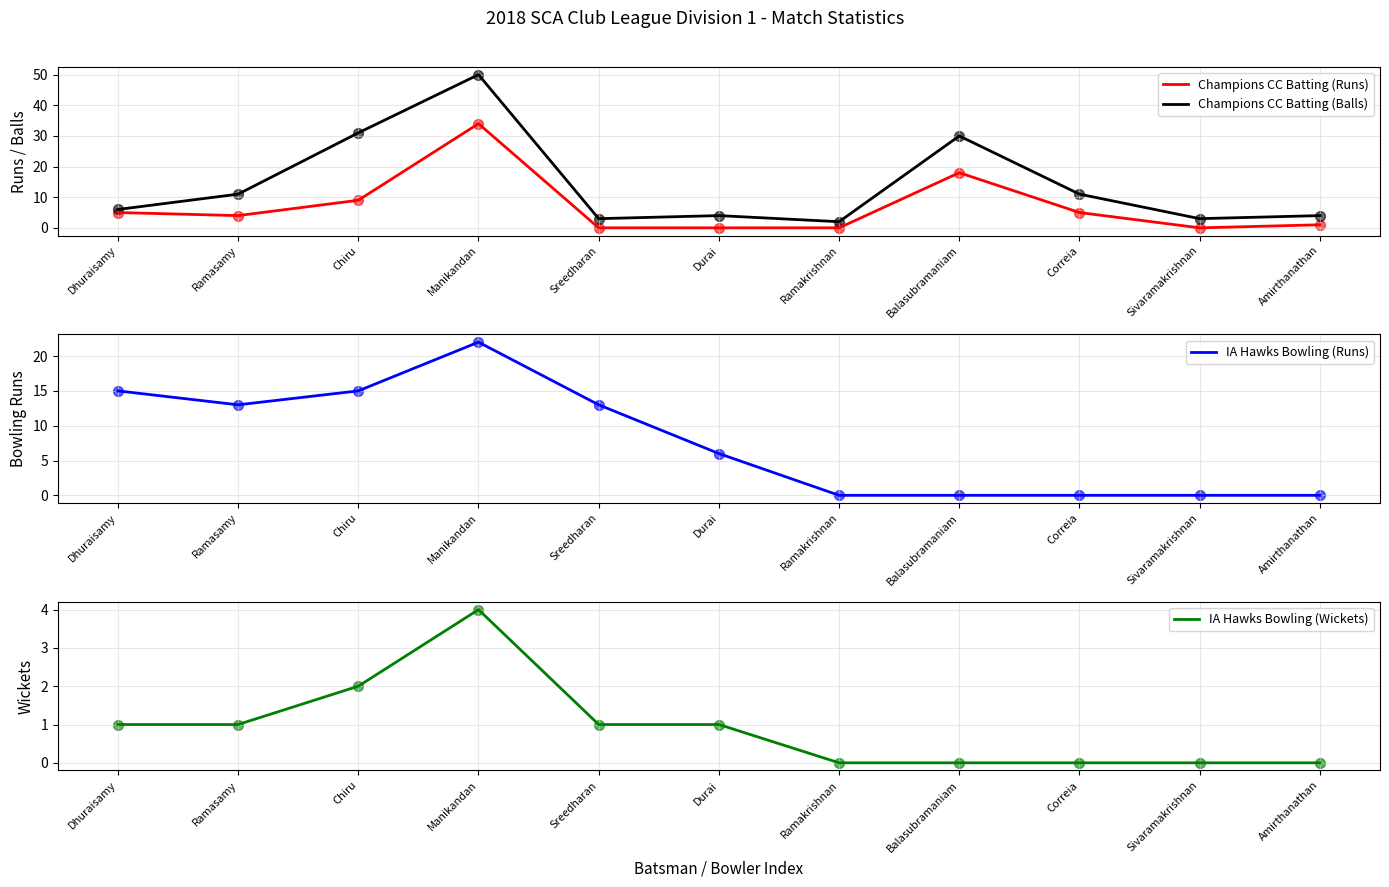

Is the value of IA Hawks Bowling (Runs) at Durai greater than the value of IA Hawks Bowling (Wickets) at Durai?

Yes